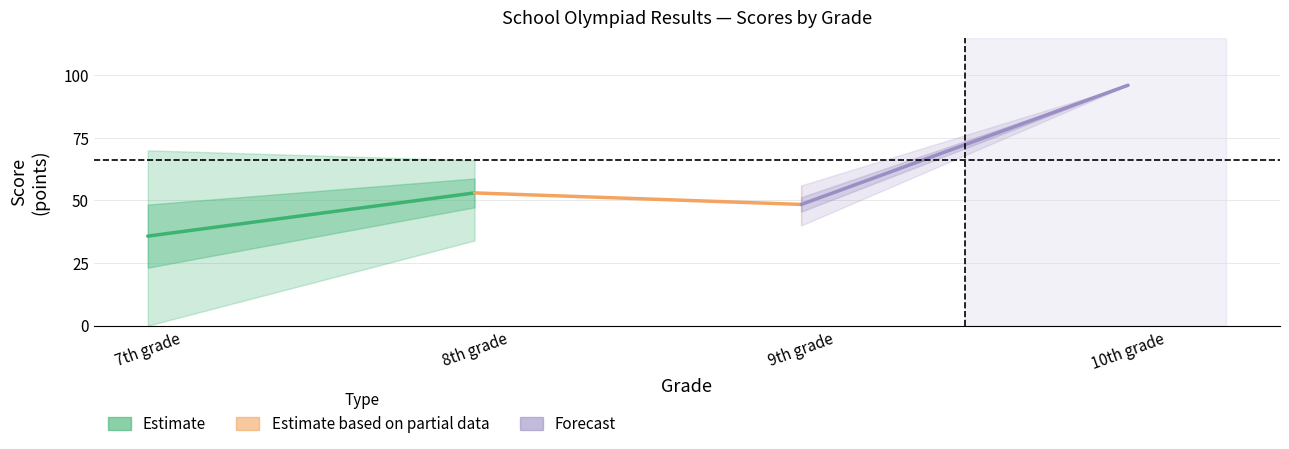

The Estimate based on partial data series shows 84.3 at 8th grade. True or false?

False